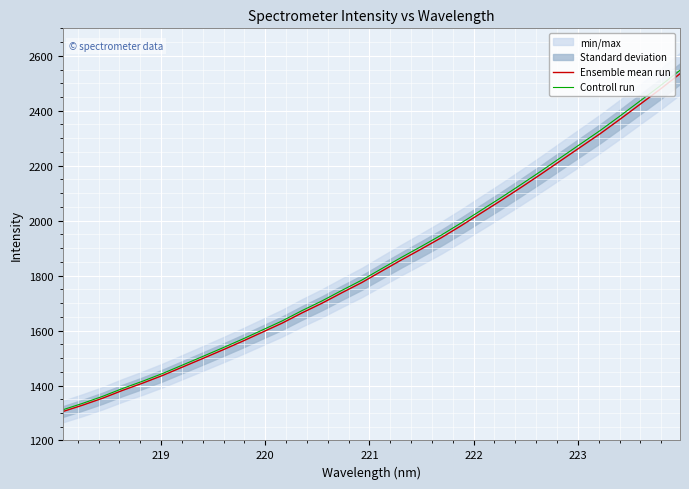

What is the minimum value for Controll run?

1311.9